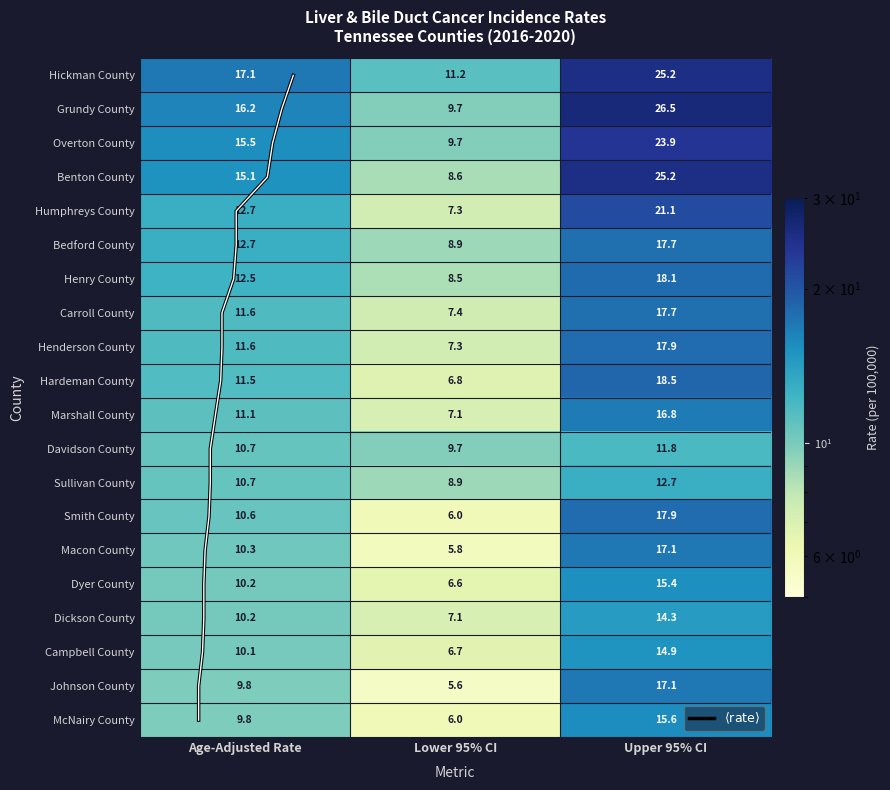

What is the difference between the Sullivan County values at Age-Adjusted Rate and Lower 95% CI?

1.8